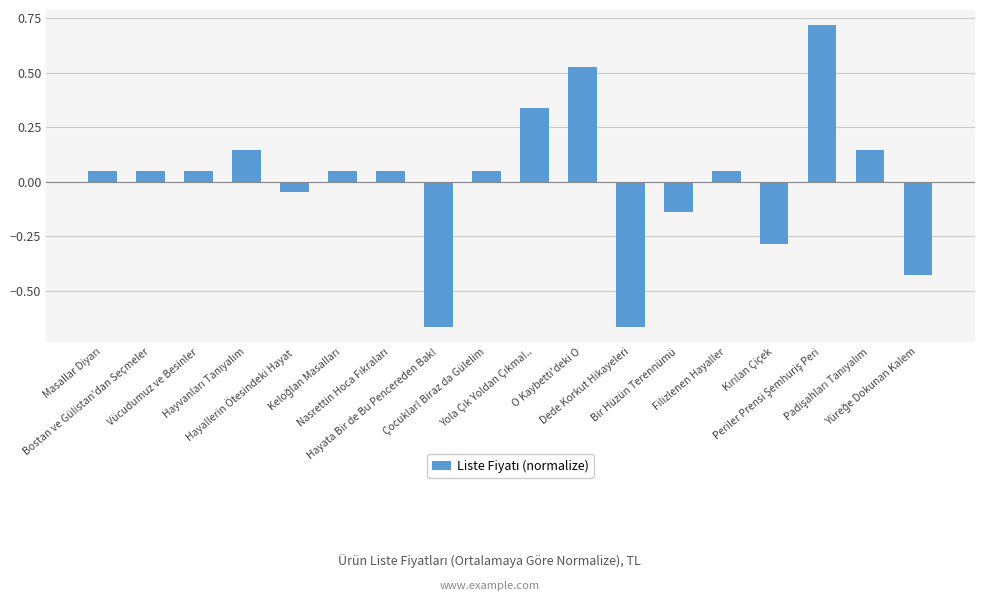

What is the difference between the maximum and second lowest values?

1.4